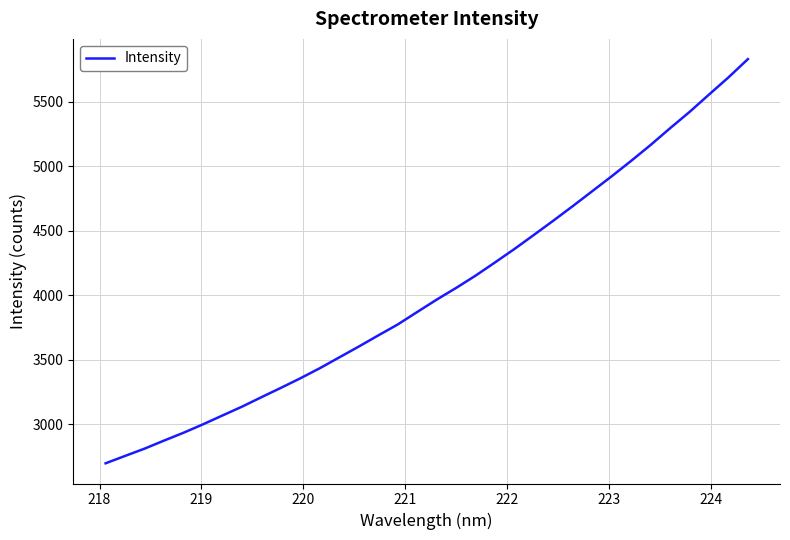

How many lines are shown in the chart?

1